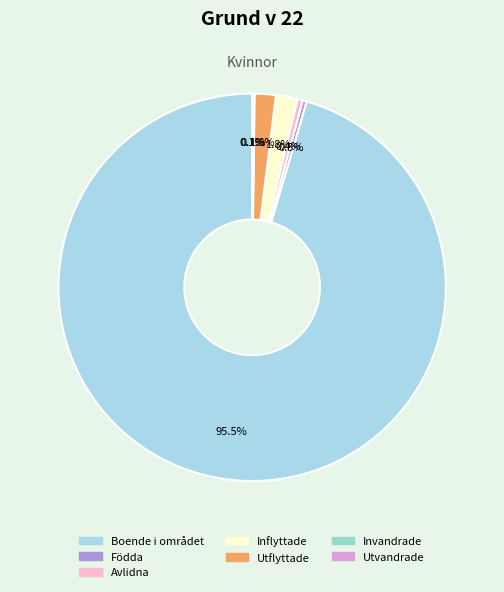

Is the sum of Utflyttade and Invandrade greater than half?

No